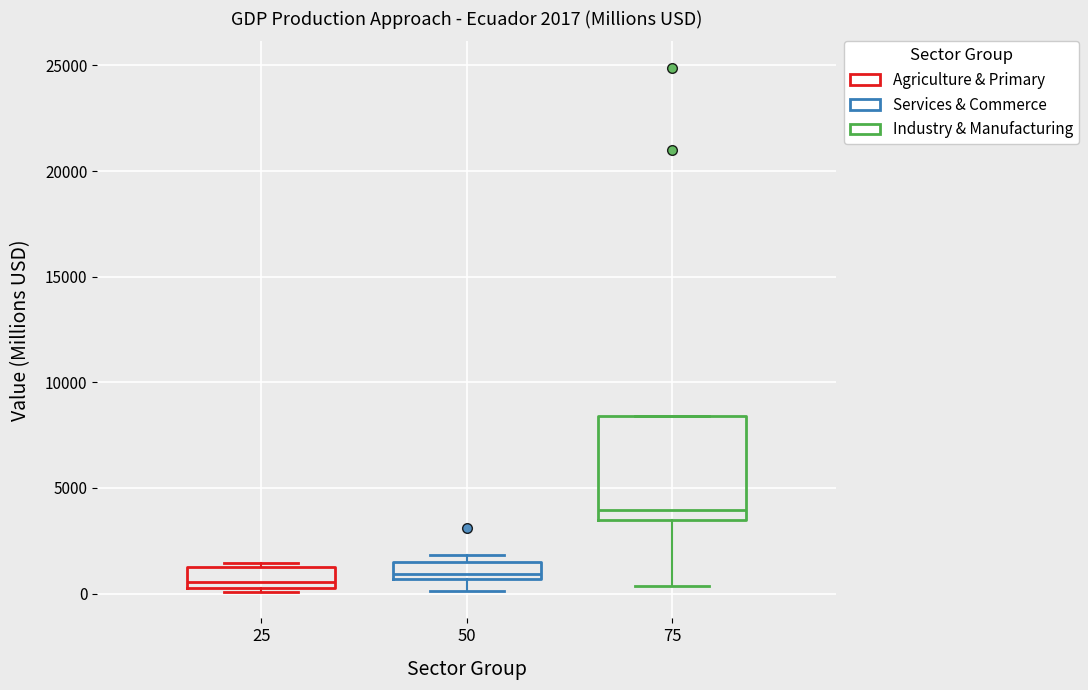

Which box is the tallest, from its lower edge to its upper edge?

75